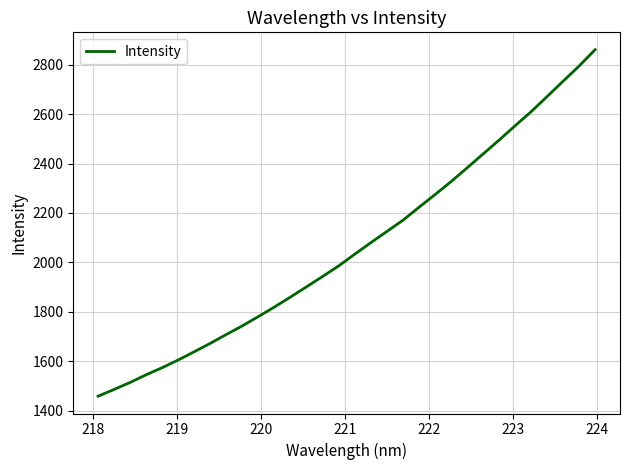

What is the maximum value shown in the chart?

2861.1